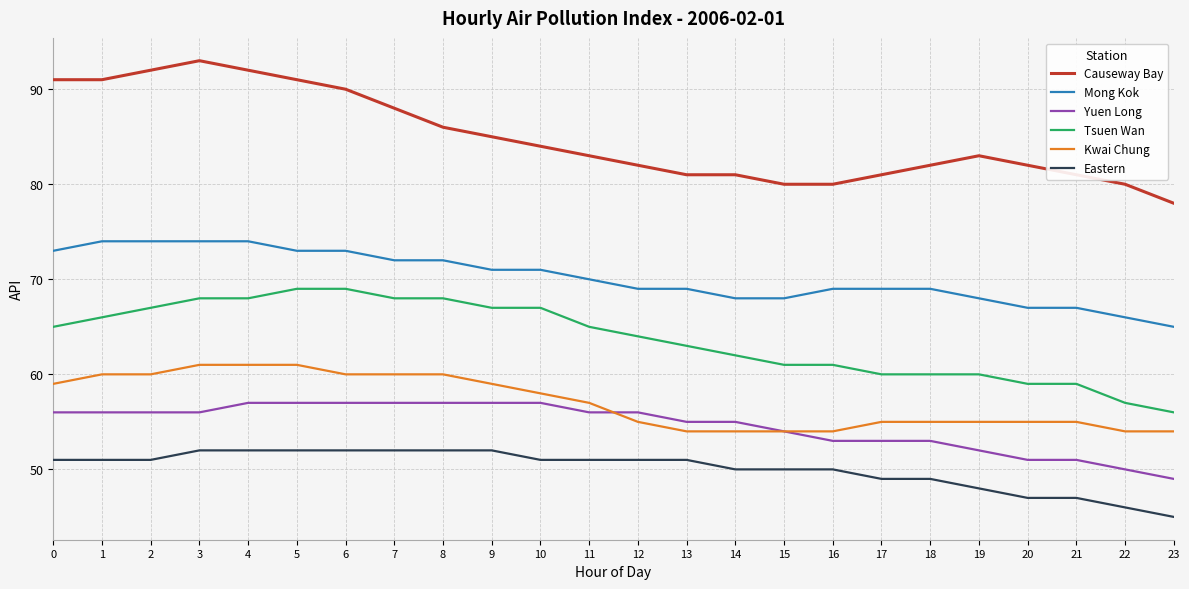

Which series has the largest range (max minus min)?

Causeway Bay